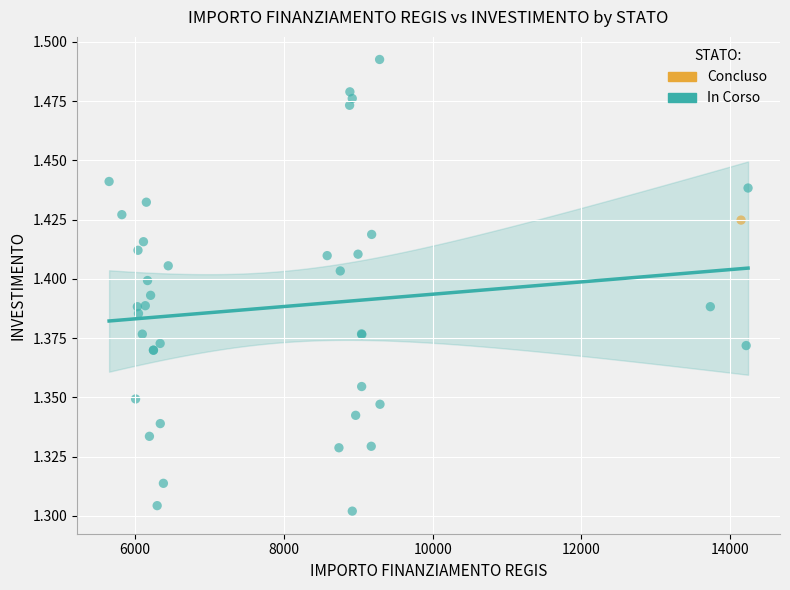

What are all the series names shown in the legend?

Concluso, In Corso